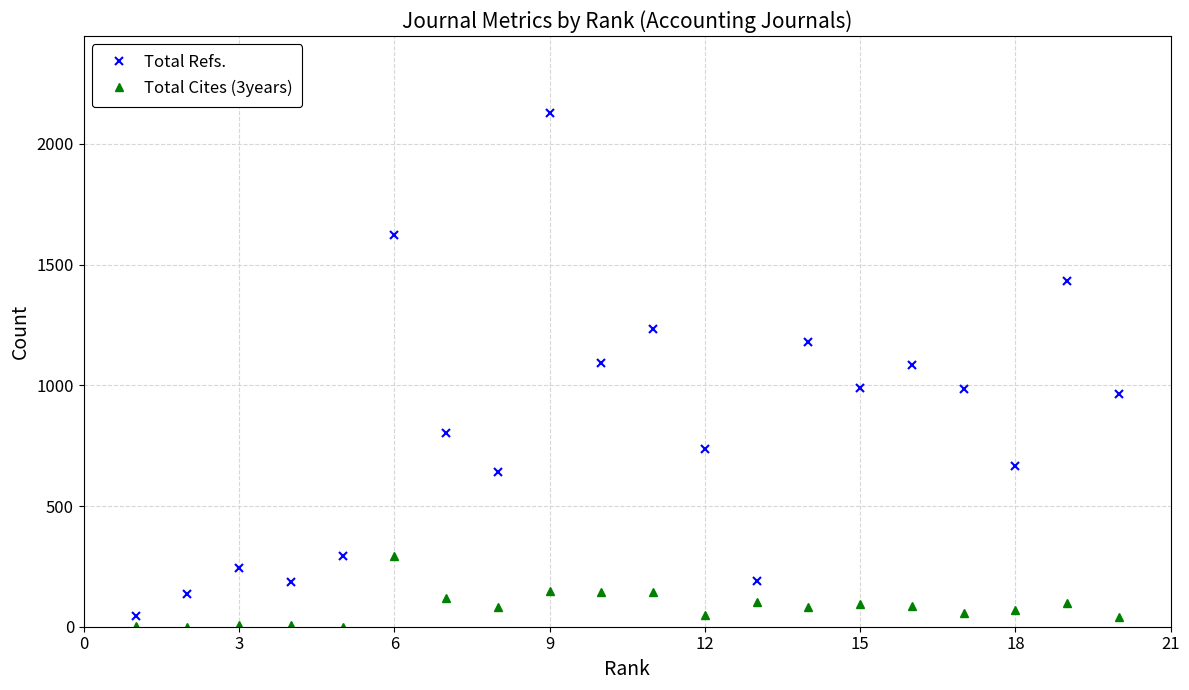

Which series has the widest spread of values?

Total Refs.